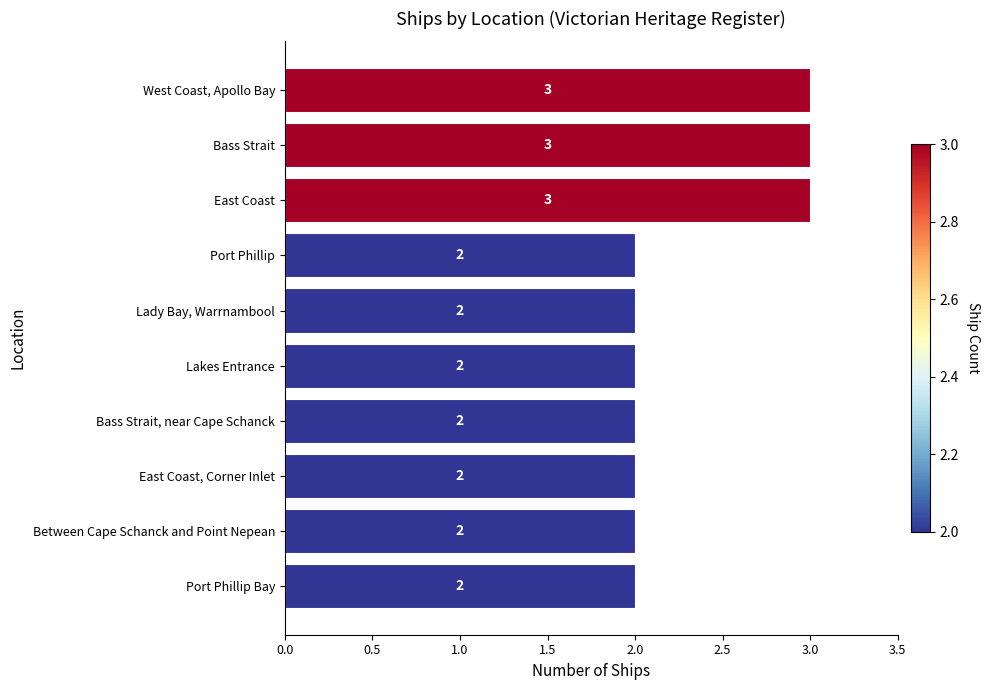

What is the label of the 3rd bar from the top?

East Coast